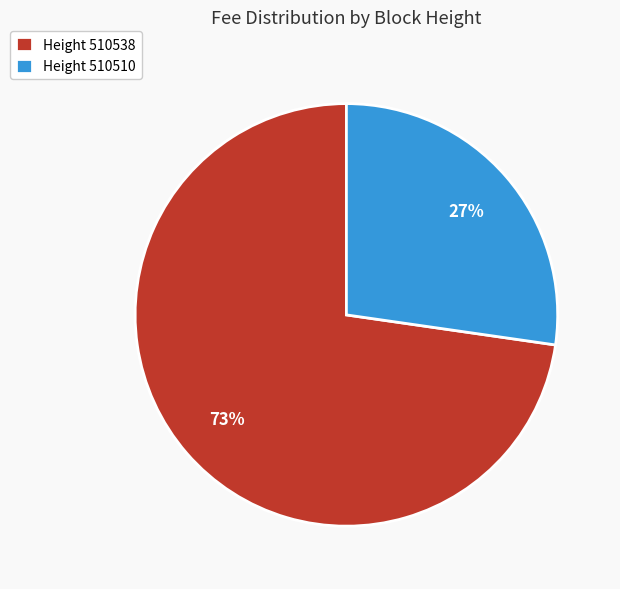

How many slices are in this pie chart?

2